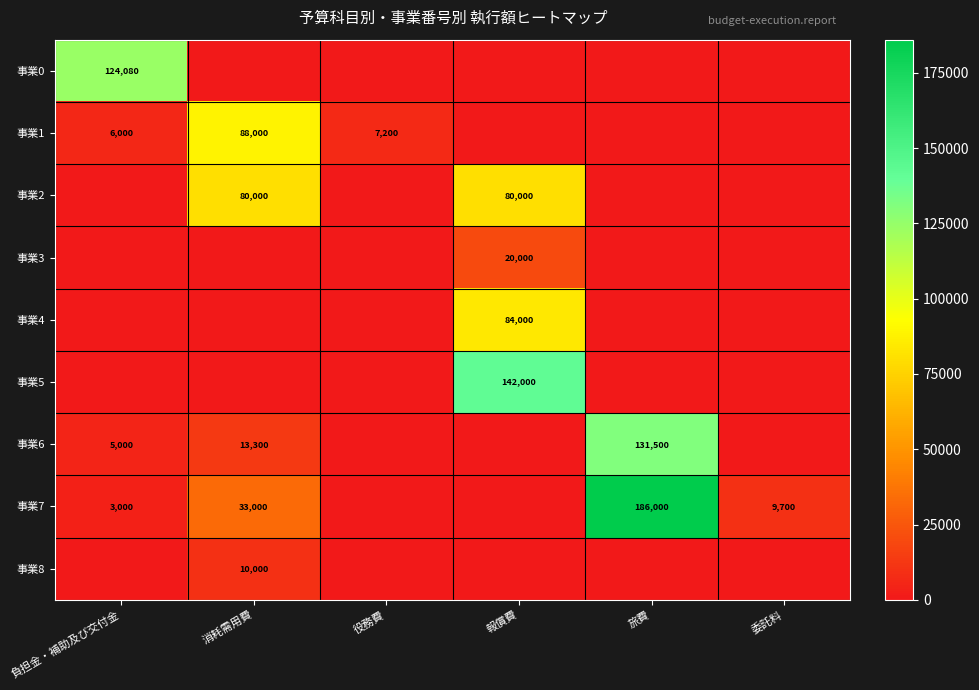

True or false: 事業7 has a value of 253666 at 旅費.

False